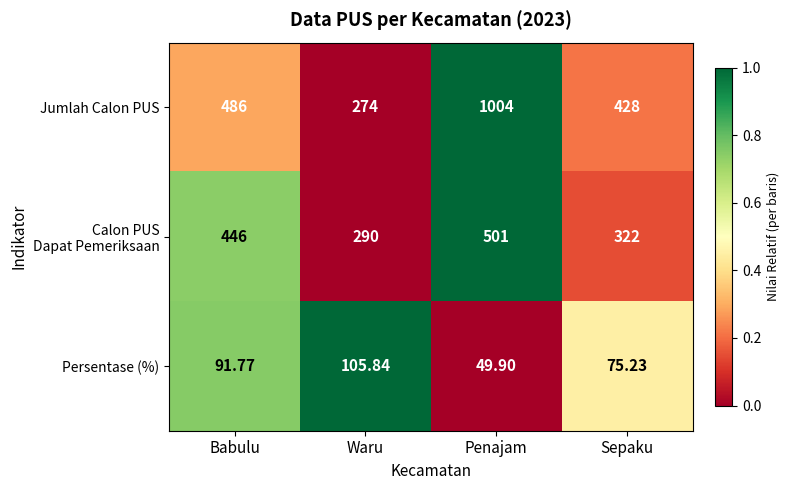

Which label corresponds to the largest value in the chart?

Penajam